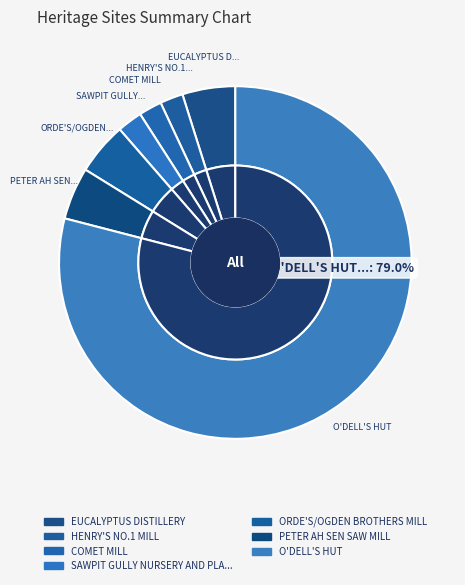

Which has a higher value, ORDE'S/OGDEN BROTHERS MILL or SAWPIT GULLY NURSERY AND PLANTATION?

ORDE'S/OGDEN BROTHERS MILL